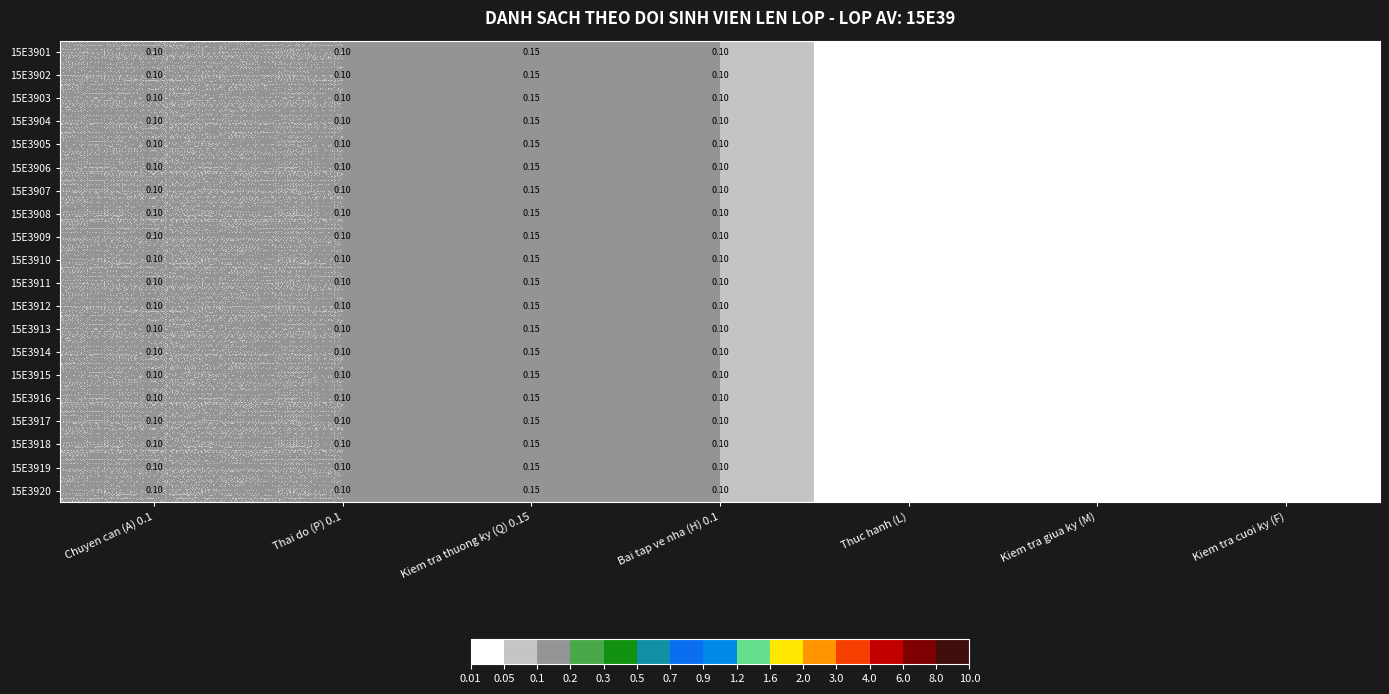

Is the value of 15E3913 at Thuc hanh (L) greater than the value of 15E3914 at Kiem tra thuong ky (Q) 0.15?

No